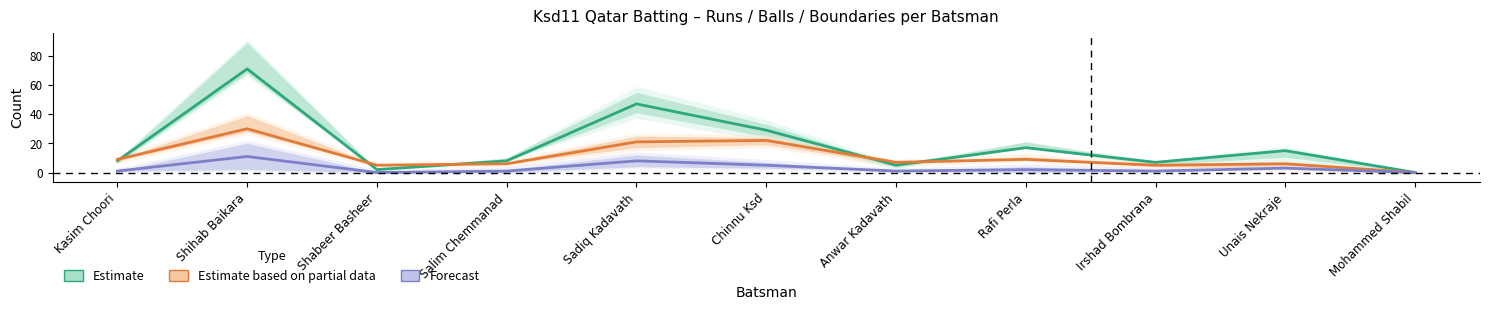

How many positive values does the Estimate series have?

10